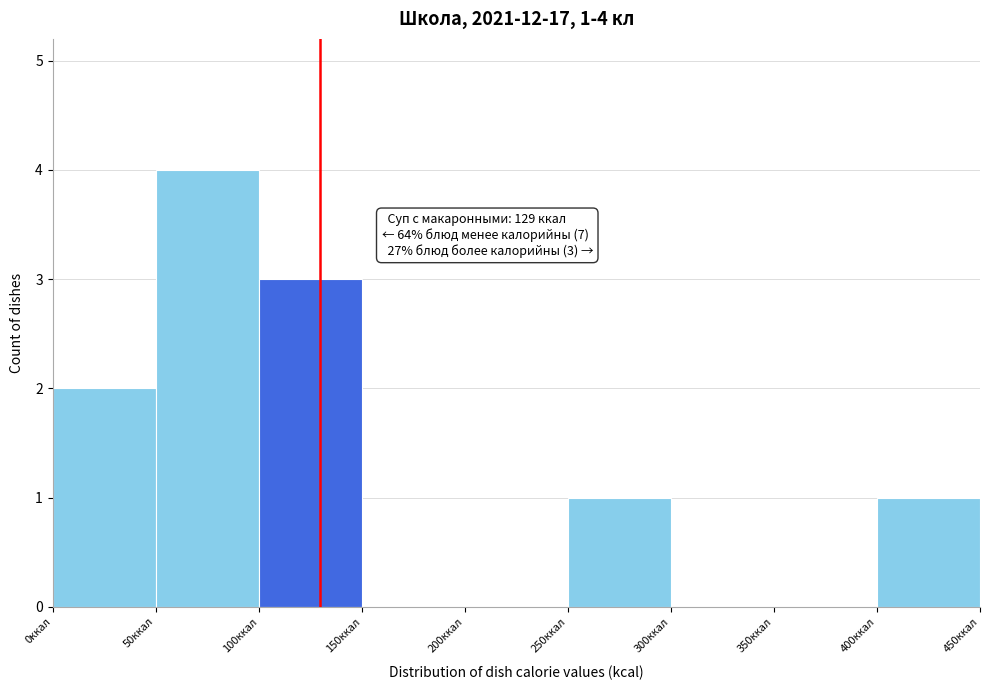

Over which range of the x-axis is the bar tallest?

50 to 100